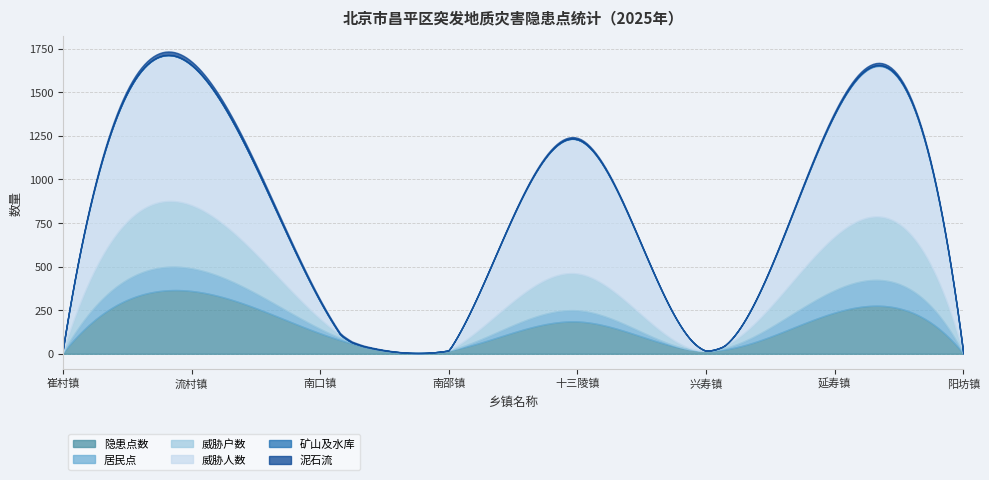

How many interior local valleys does the 泥石流 series have?

2